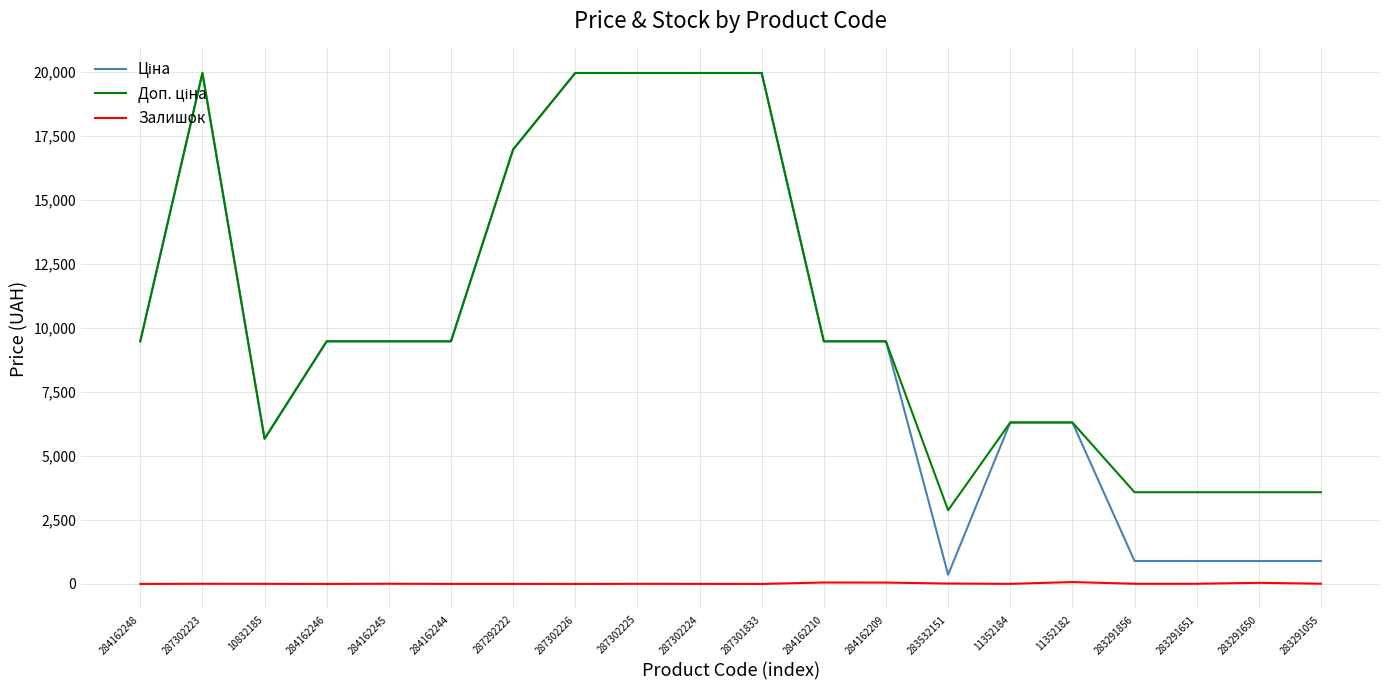

The Залишок series shows 4.0 at 11352184. True or false?

True